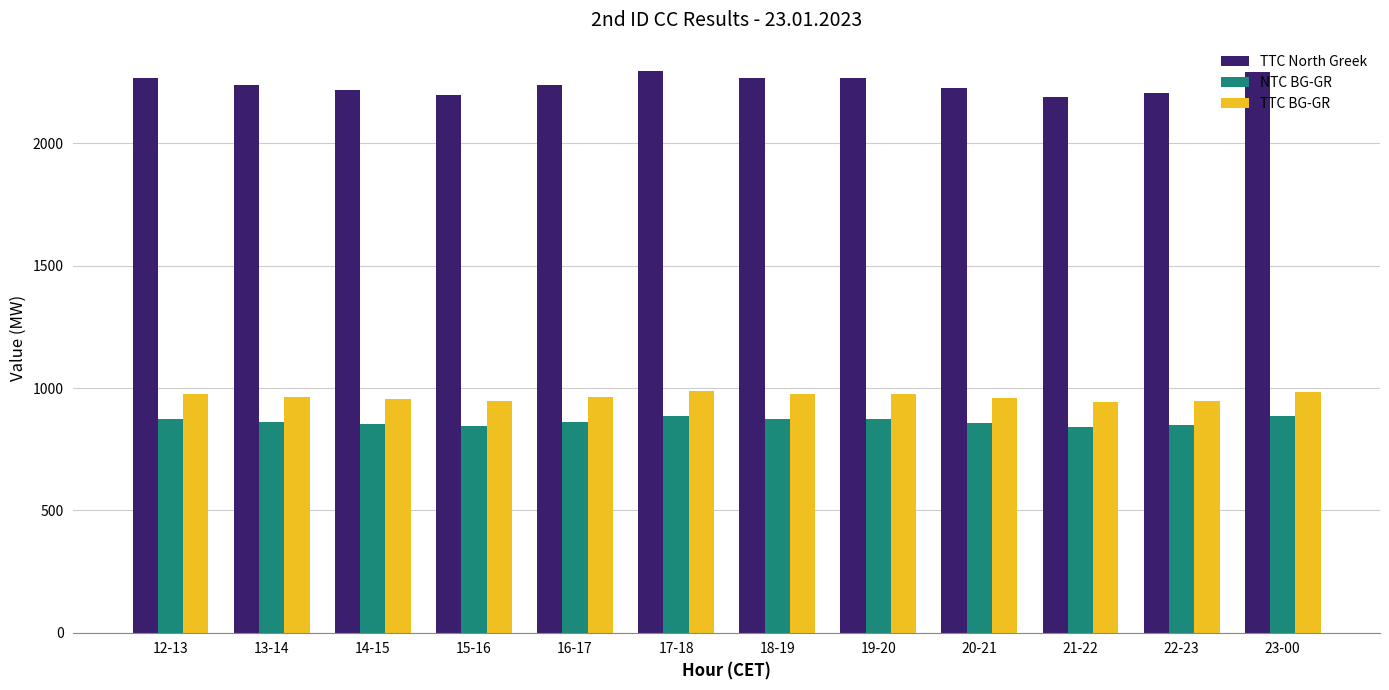

What is the label of the 6th bar from the right?

18-19